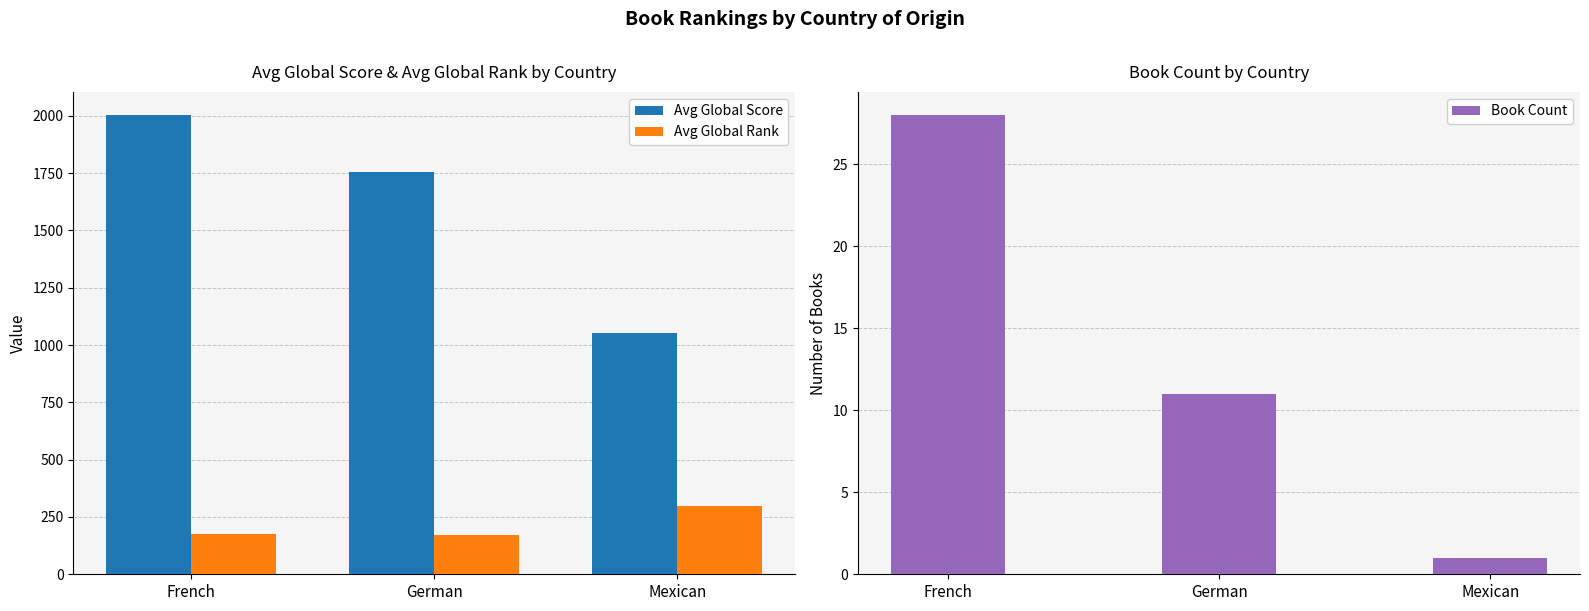

What is the minimum value for Avg Global Score?

1053.0